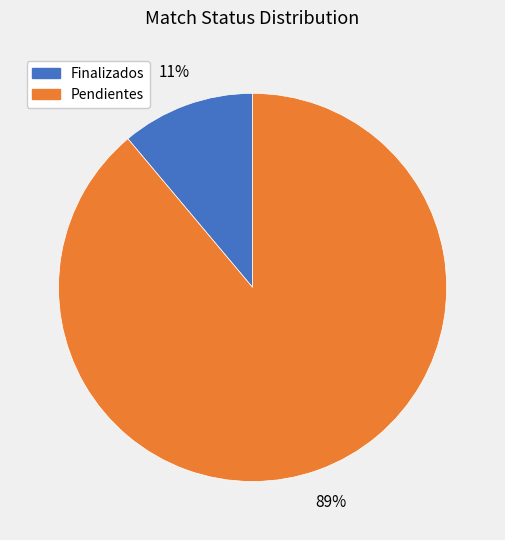

To the nearest percent, what is the average slice percentage?

50%